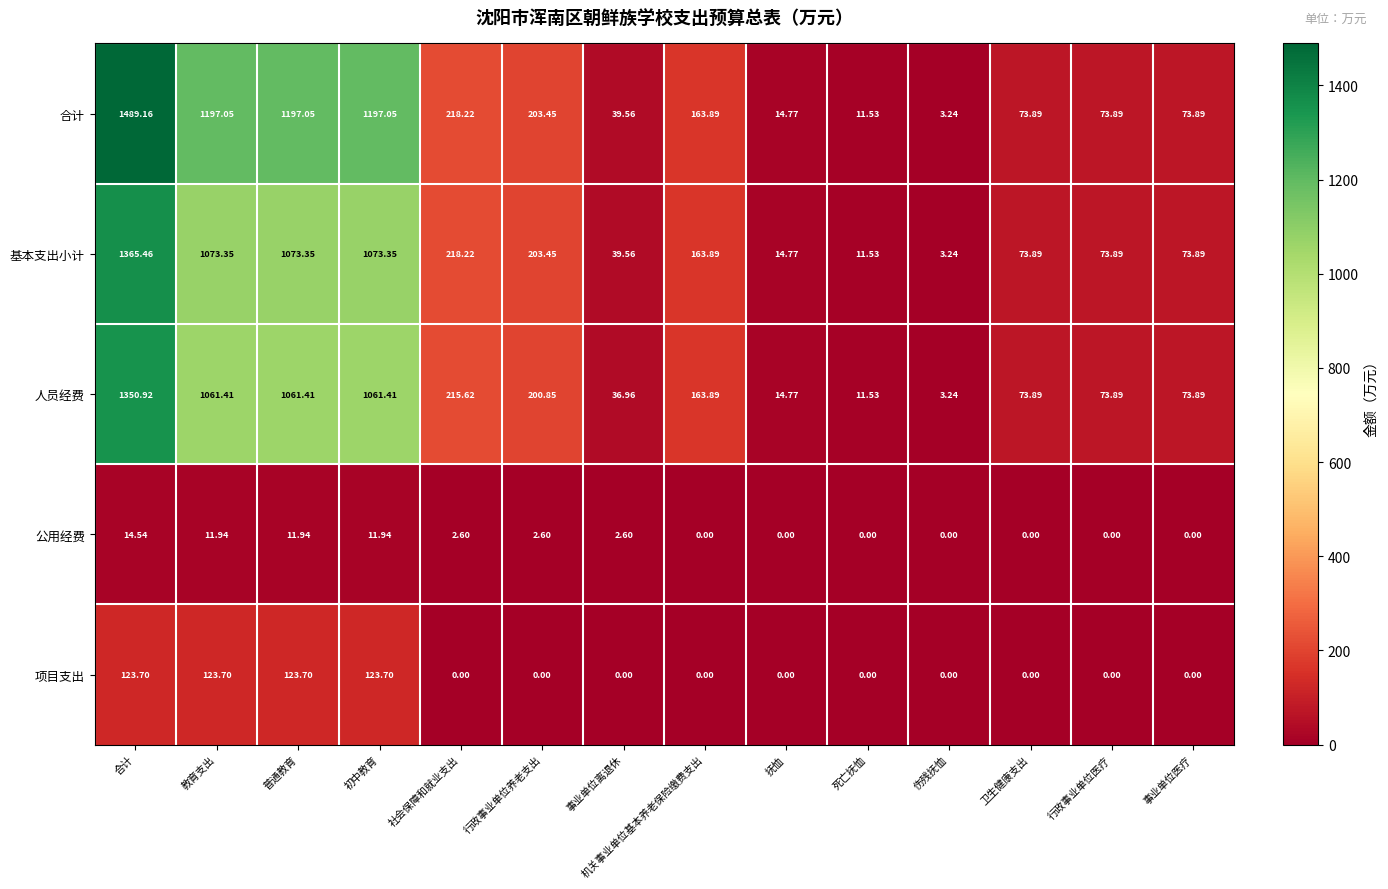

Which series has the widest spread of values?

合计